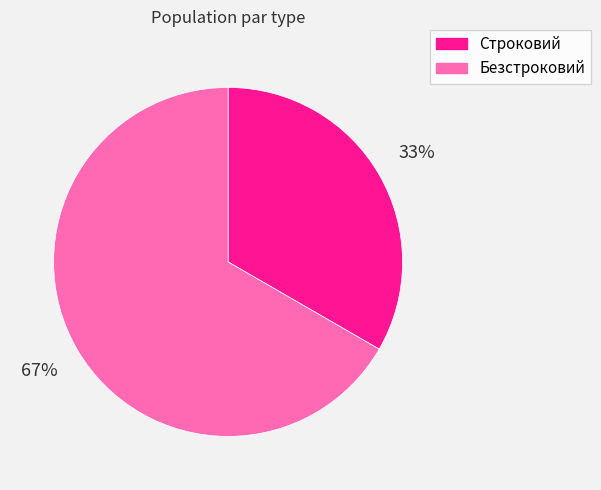

Is there a majority slice in this chart?

Yes